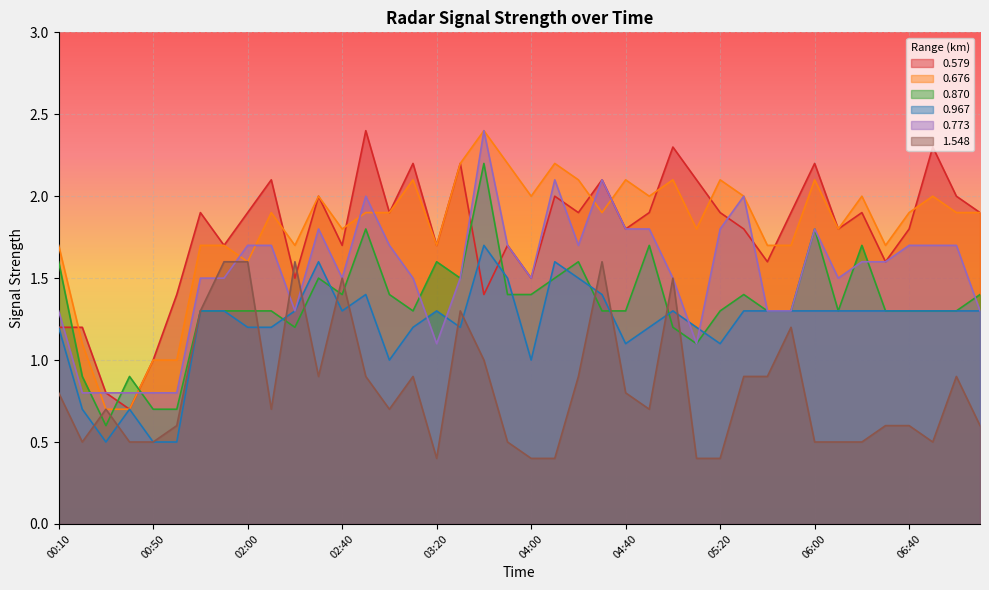

Reading right to left, extract all data points from this chart.

0.579: 1.9	2.0	2.3	1.8	1.6	1.9	1.8	2.2	1.9	1.6	1.8	1.9	2.1	2.3	1.9	1.8	2.1	1.9	2.0	1.5	1.7	1.4	2.2	1.7	2.2	1.9	2.4	1.7	2.0	1.5	2.1	1.9	1.7	1.9	1.4	1.0	0.7	0.8	1.2	1.2
0.676: 1.9	1.9	2.0	1.9	1.7	2.0	1.8	2.1	1.7	1.7	2.0	2.1	1.8	2.1	2.0	2.1	1.9	2.1	2.2	2.0	2.2	2.4	2.2	1.7	2.1	1.9	1.9	1.8	2.0	1.7	1.9	1.6	1.7	1.7	1.0	1.0	0.7	0.7	1.1	1.7
0.870: 1.4	1.3	1.3	1.3	1.3	1.7	1.3	1.8	1.3	1.3	1.4	1.3	1.1	1.2	1.7	1.3	1.3	1.6	1.5	1.4	1.4	2.2	1.5	1.6	1.3	1.4	1.8	1.4	1.5	1.2	1.3	1.3	1.3	1.3	0.7	0.7	0.9	0.6	0.9	1.6
0.967: 1.3	1.3	1.3	1.3	1.3	1.3	1.3	1.3	1.3	1.3	1.3	1.1	1.2	1.3	1.2	1.1	1.4	1.5	1.6	1.0	1.5	1.7	1.2	1.3	1.2	1.0	1.4	1.3	1.6	1.3	1.2	1.2	1.3	1.3	0.5	0.5	0.7	0.5	0.7	1.2
0.773: 1.3	1.7	1.7	1.7	1.6	1.6	1.5	1.8	1.3	1.3	2.0	1.8	1.1	1.5	1.8	1.8	2.1	1.7	2.1	1.5	1.7	2.4	1.5	1.1	1.5	1.7	2.0	1.5	1.8	1.3	1.7	1.7	1.5	1.5	0.8	0.8	0.8	0.8	0.8	1.3
1.548: 0.6	0.9	0.5	0.6	0.6	0.5	0.5	0.5	1.2	0.9	0.9	0.4	0.4	1.5	0.7	0.8	1.6	0.9	0.4	0.4	0.5	1.0	1.3	0.4	0.9	0.7	0.9	1.5	0.9	1.6	0.7	1.6	1.6	1.3	0.6	0.5	0.5	0.7	0.5	0.8